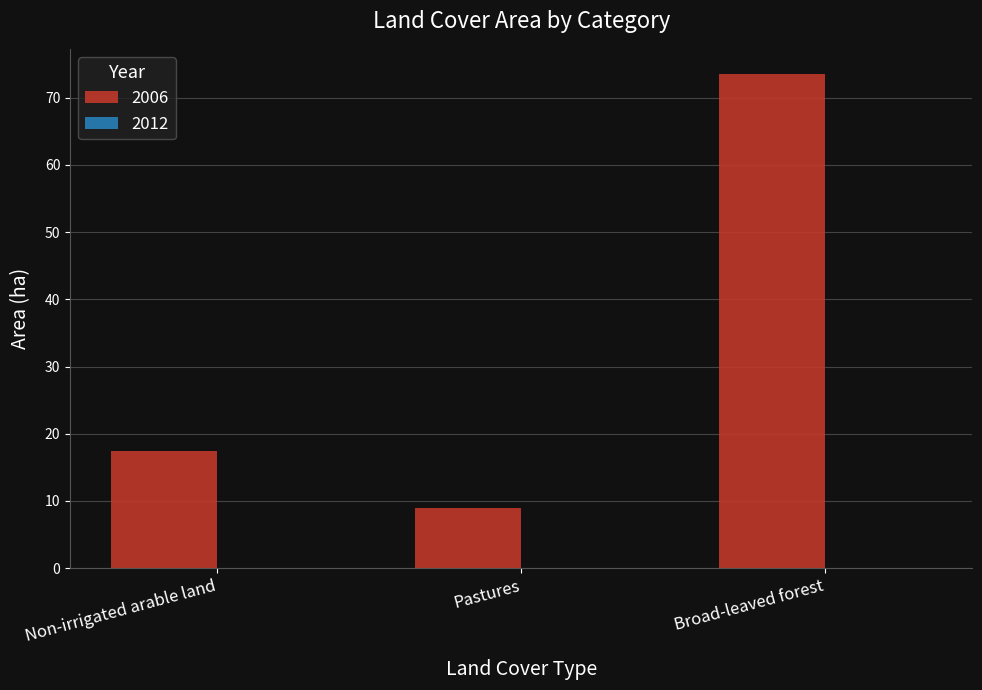

Which label corresponds to the smallest value in the chart?

Pastures